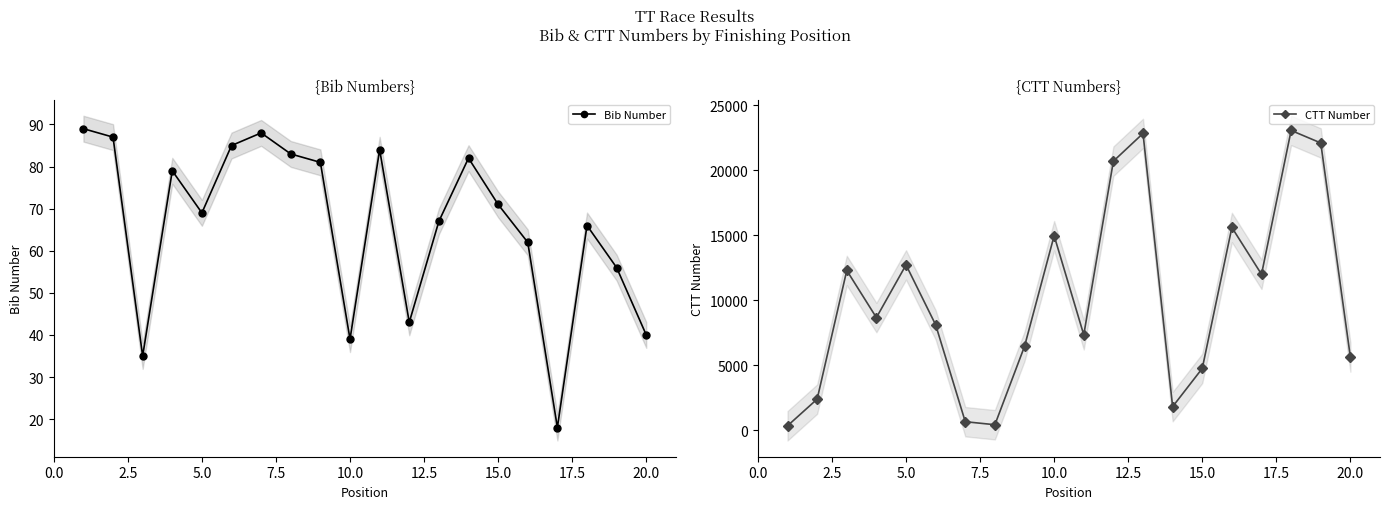

In Bib Number, how many points are lower than both neighbors (excluding endpoints)?

5